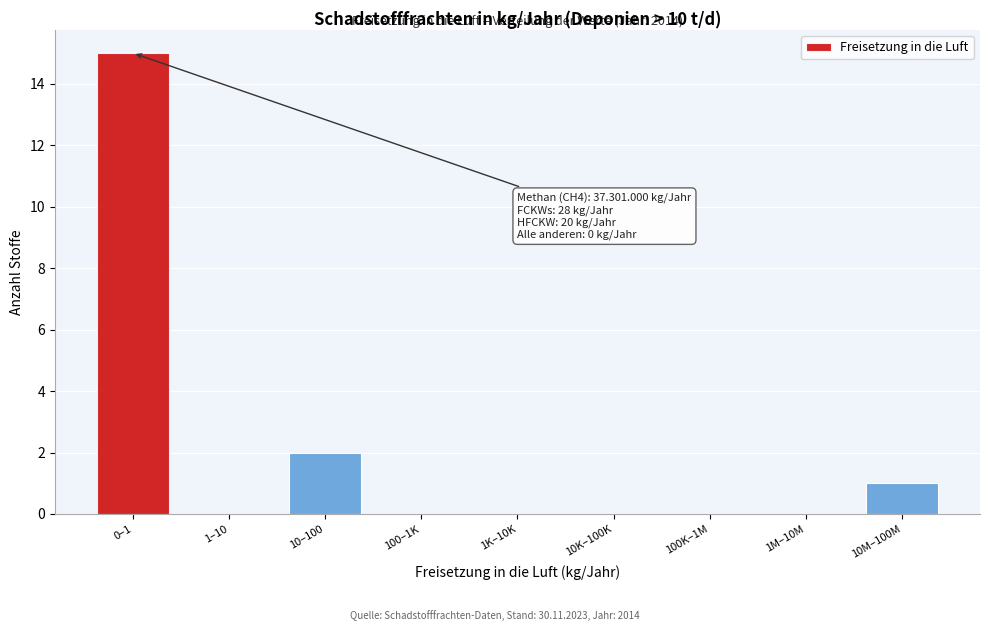

Reading left to right, extract all data points from this chart.

0–1=15	1–10=0	10–100=2	100–1K=0	1K–10K=0	10K–100K=0	100K–1M=0	1M–10M=0	10M–100M=1